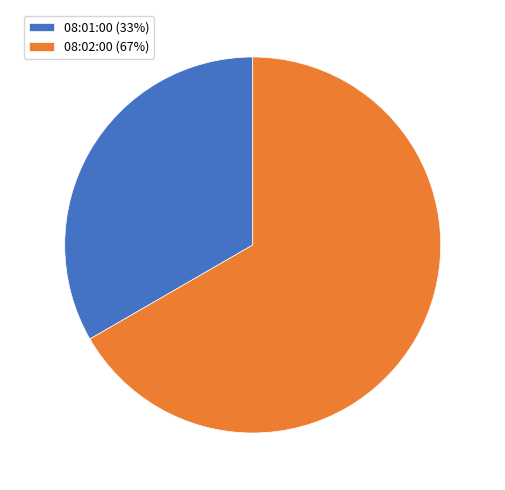

How many slices are in this pie chart?

2